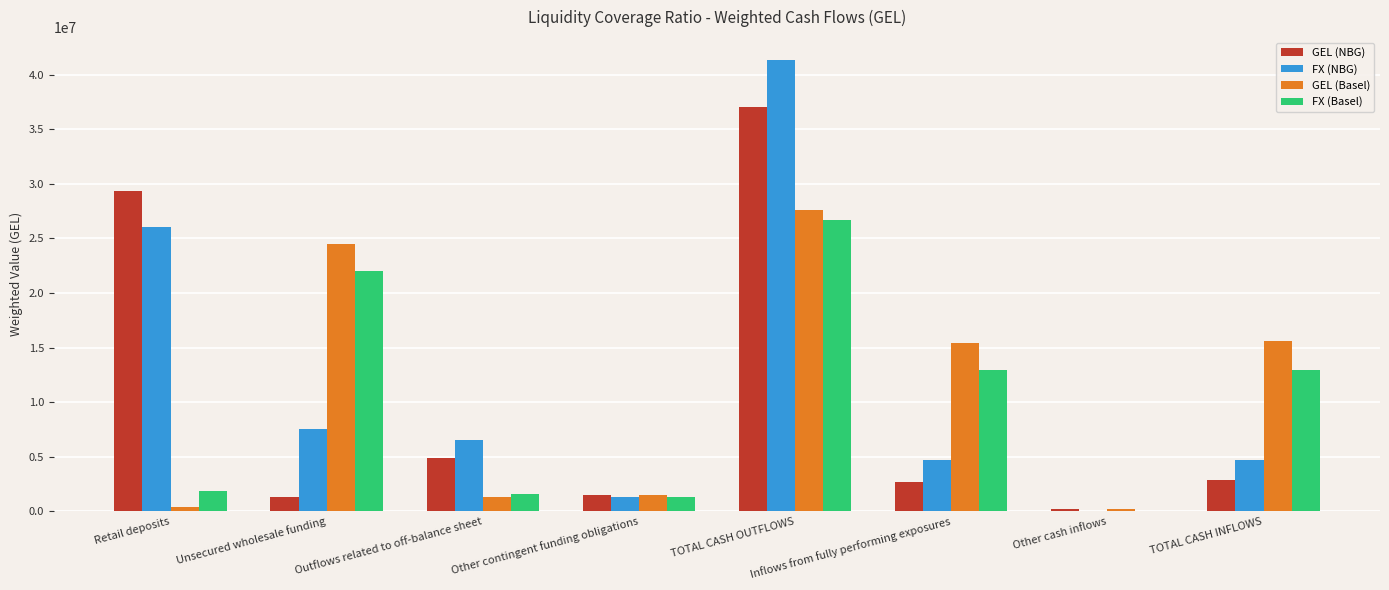

Which series changed the most between Unsecured wholesale funding and Other cash inflows?

GEL (Basel)